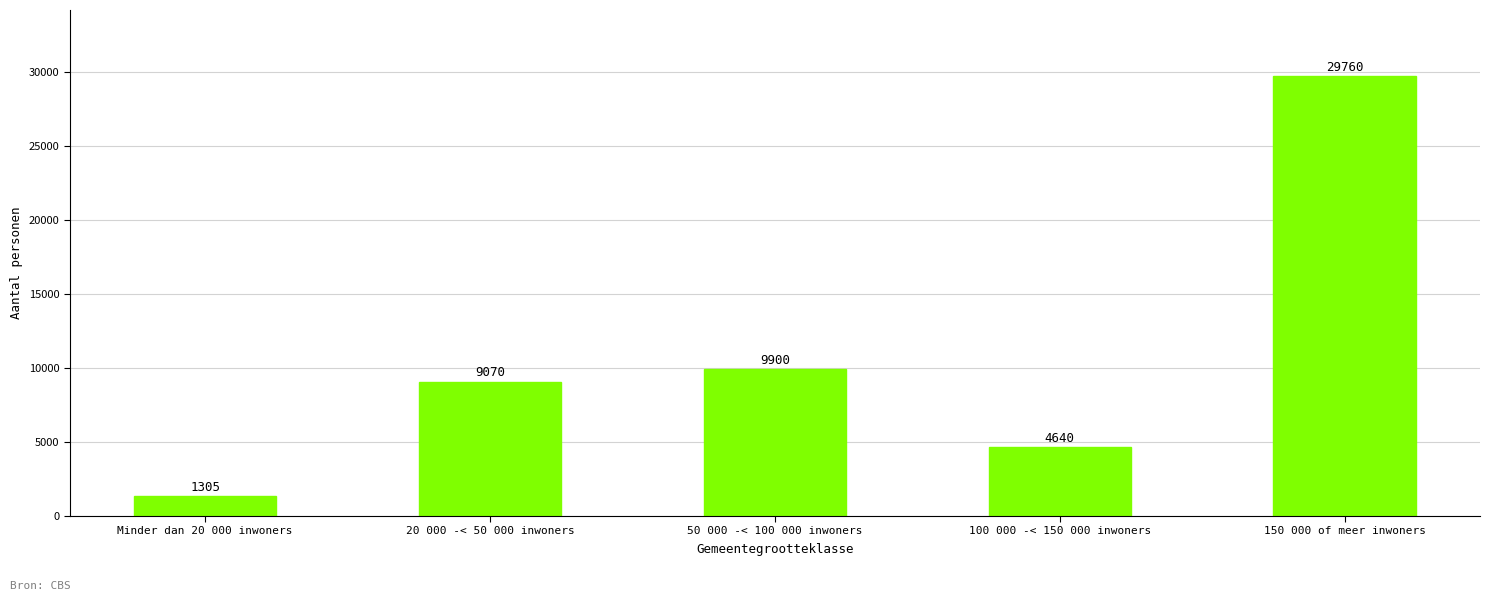

What is the change in value from Minder dan 20 000 inwoners to 50 000 -< 100 000 inwoners?

+8595